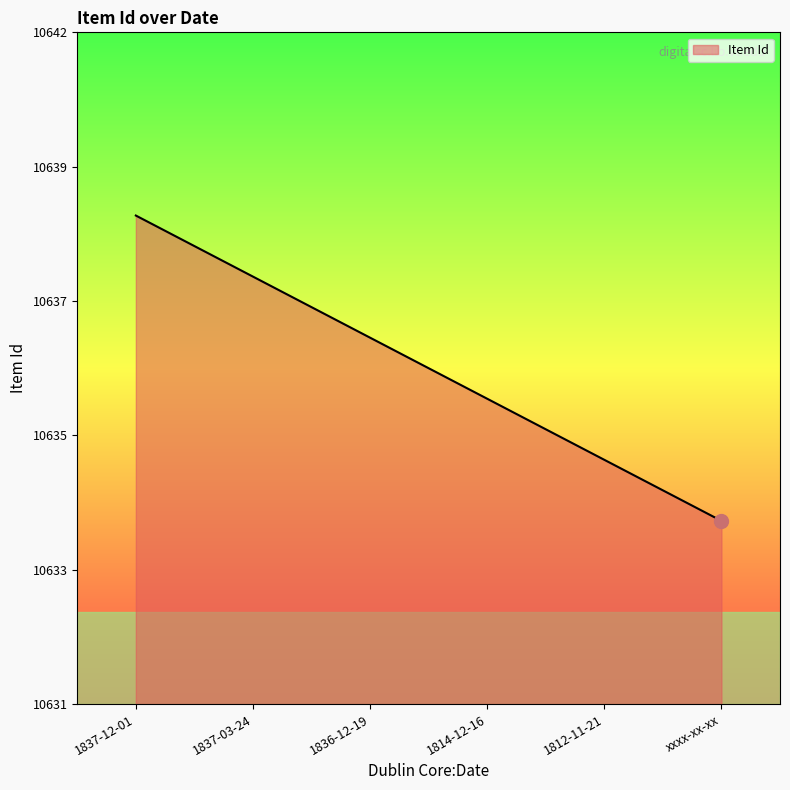

Which category has the lowest value across all series?

xxxx-xx-xx